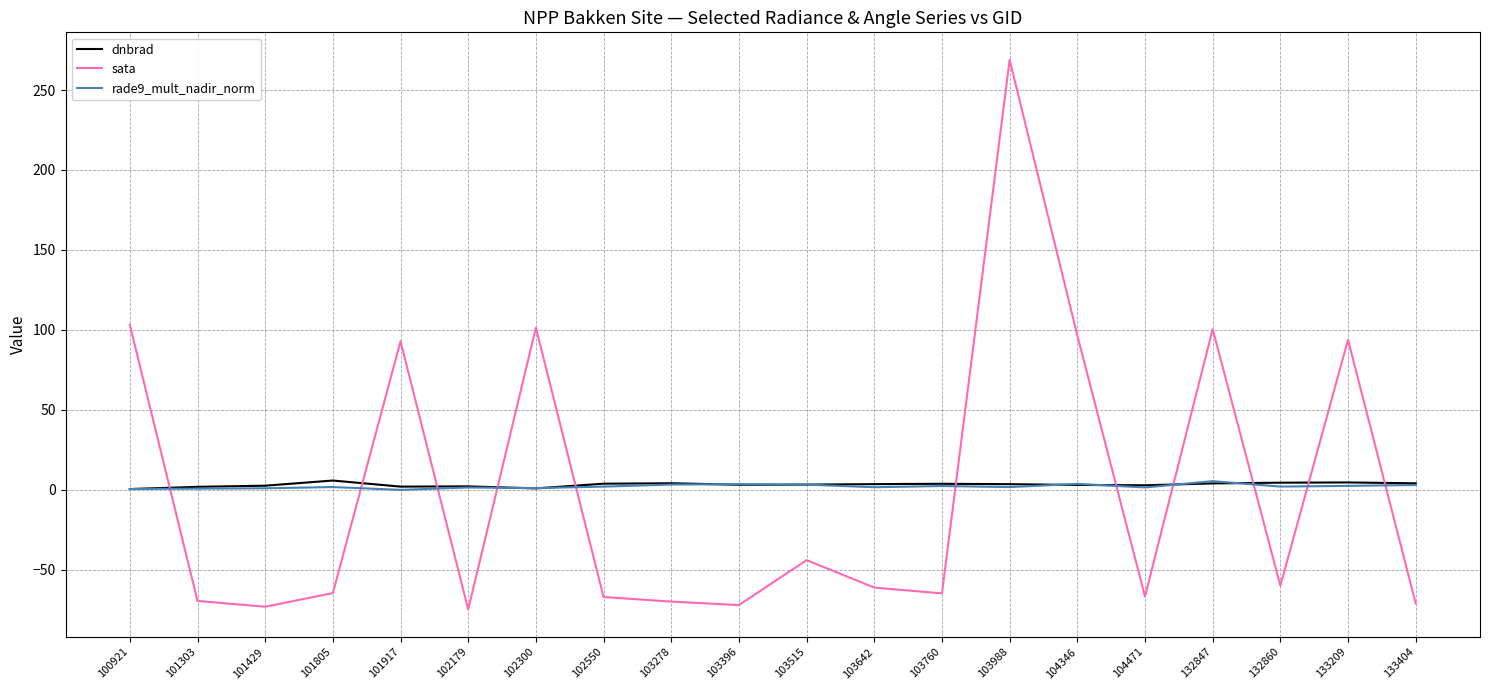

What is the highest value of the dnbrad series?

5.7